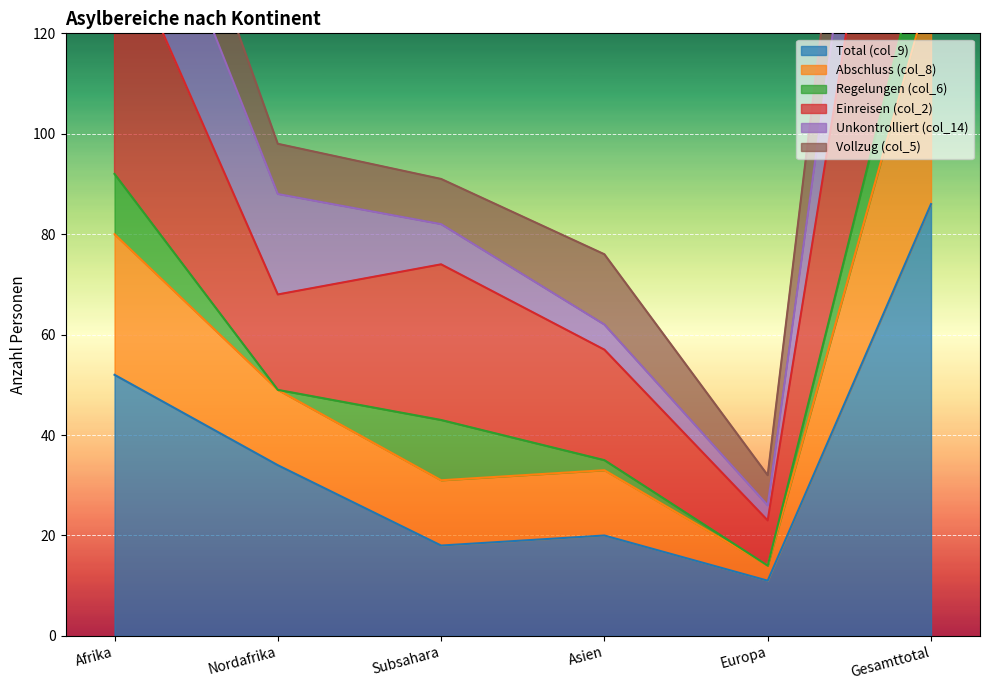

True or false: Abschluss (col_8) and Einreisen (col_2) intersect in this chart.

False